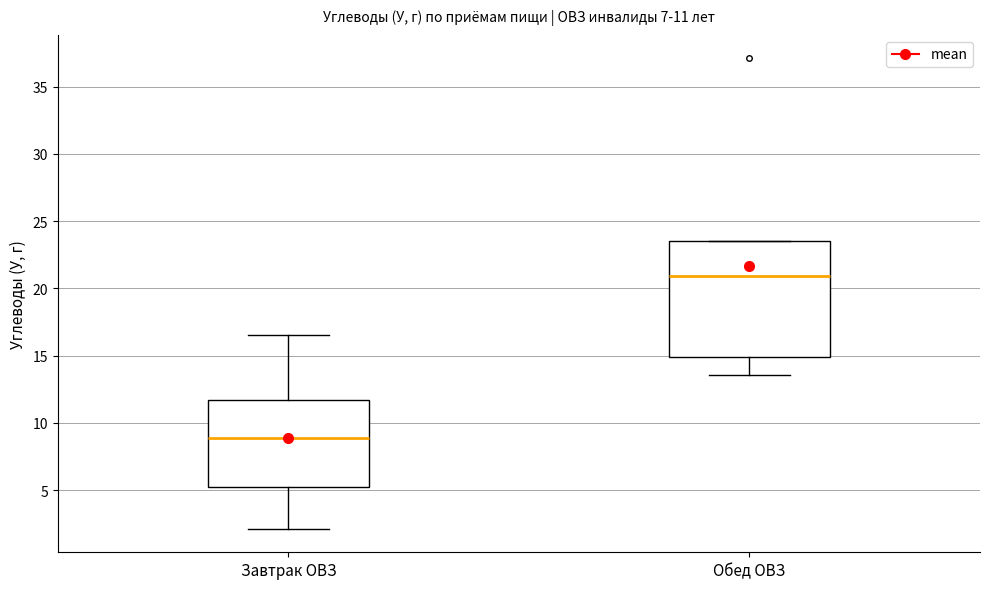

Which box has the lowest median line?

Завтрак ОВЗ